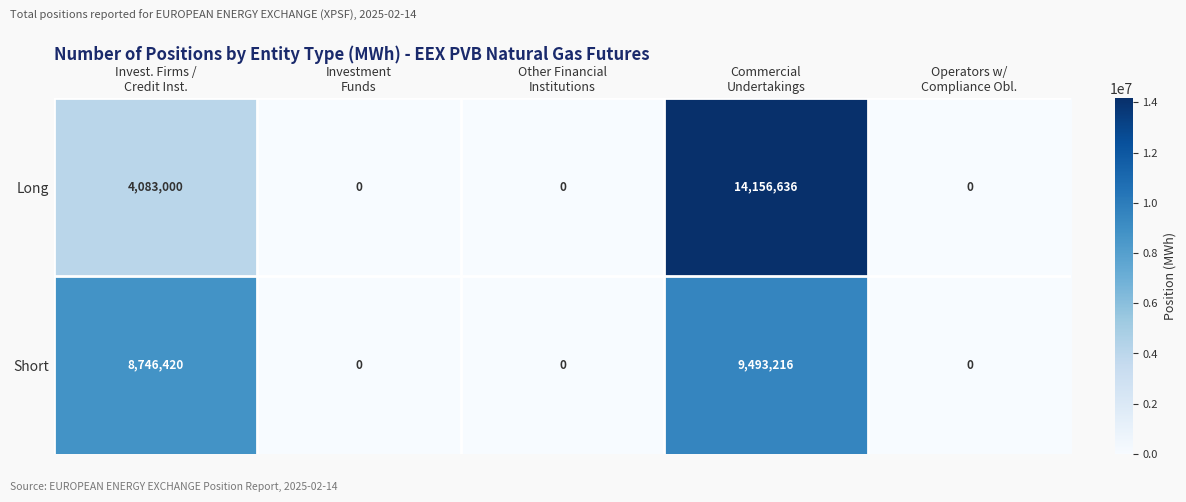

What is the greatest value displayed?

14156636